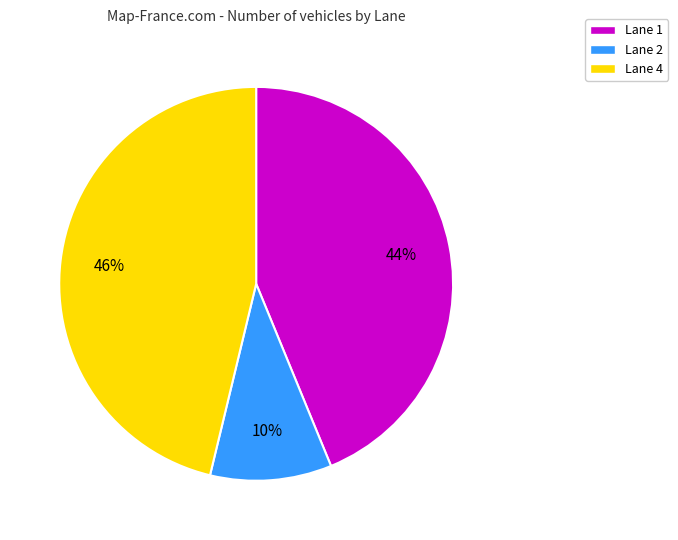

Does Lane 4 represent more than half of the total?

No